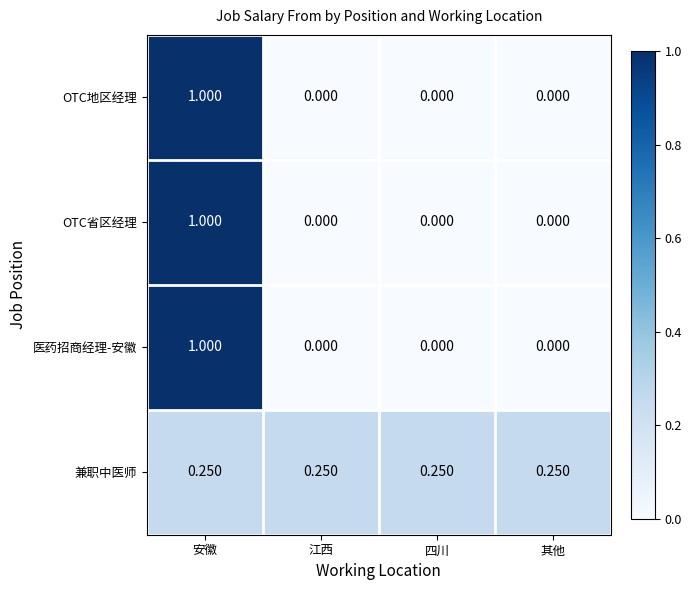

Is the value of OTC省区经理 at 安徽 greater than the value of OTC地区经理 at 其他?

Yes